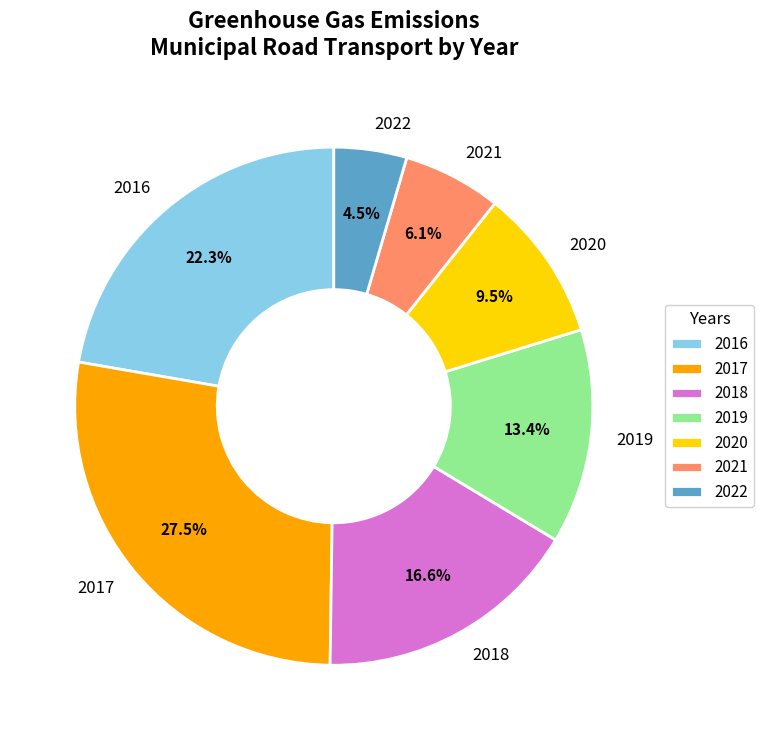

Which has a higher value, 2016 or 2020?

2016